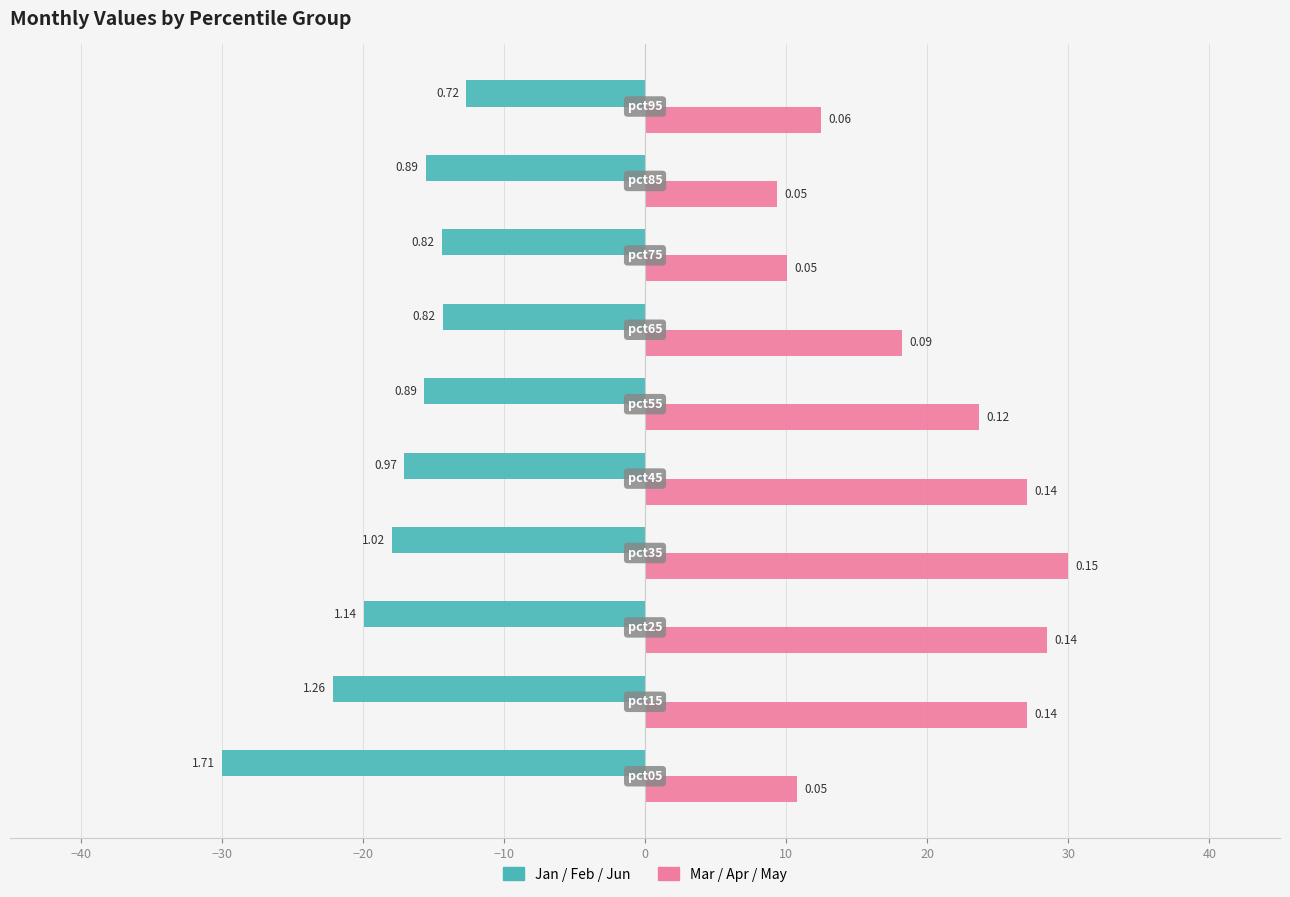

The Jan/Feb/Jun (teal) series shows -24.6 at 20. True or false?

False